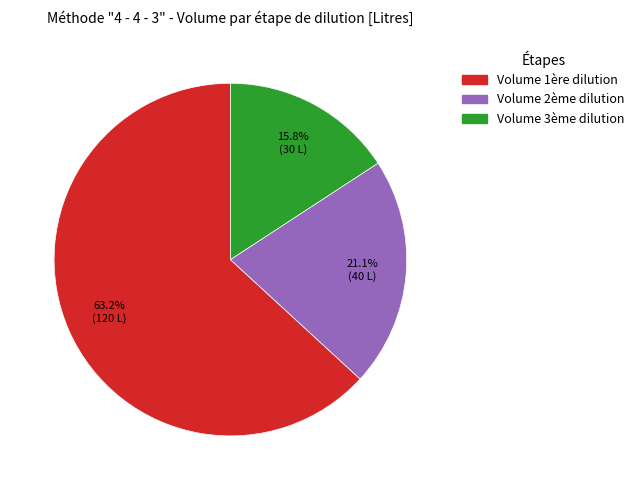

What percentage is NOT represented by Volume 3ème dilution?

84.2%